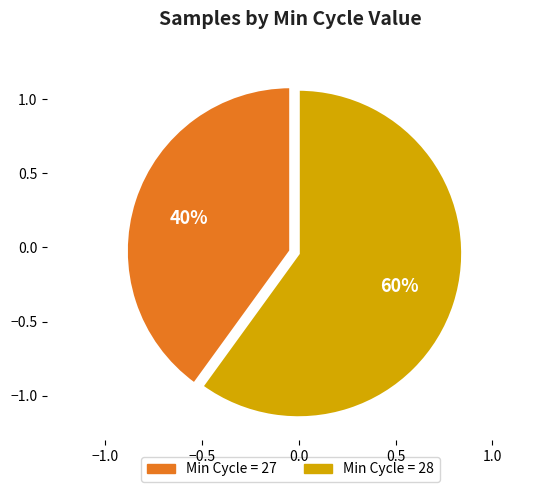

How many slices are in this pie chart?

2